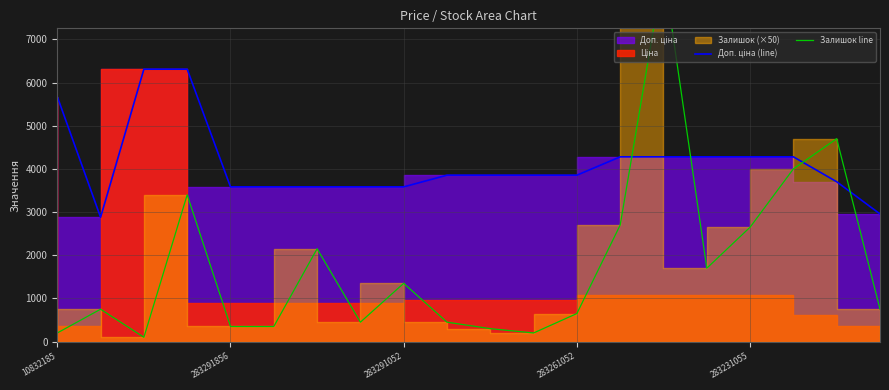

What is the minimum value shown in the chart?

100.0